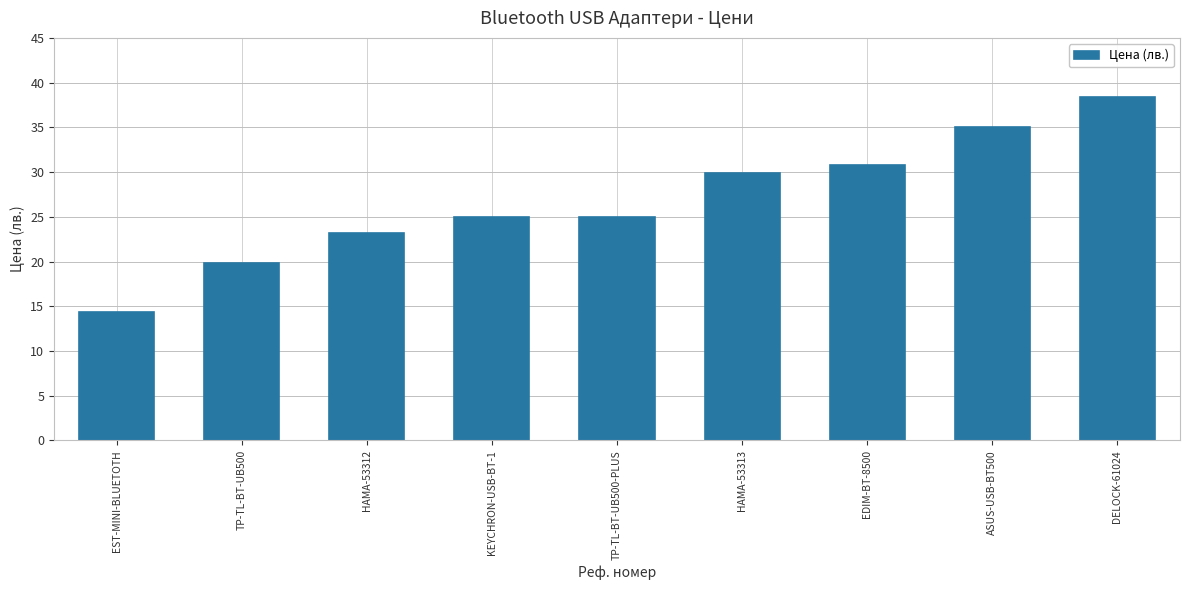

Which label corresponds to the largest value in the chart?

DELOCK-61024